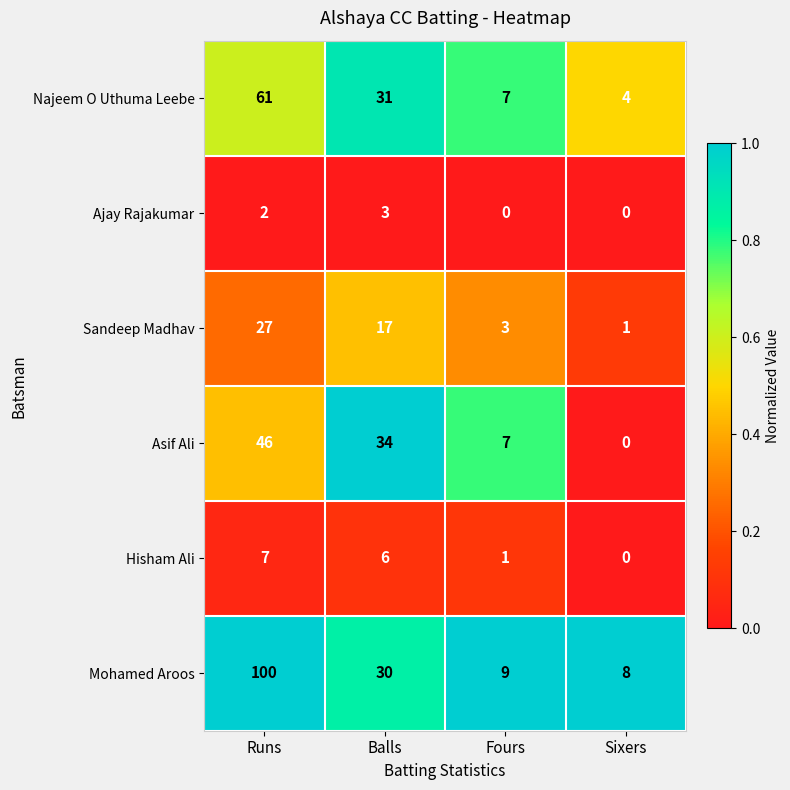

At Runs, list the series in order from largest to smallest.

Mohamed Aroos, Najeem O Uthuma Leebe, Asif Ali, Sandeep Madhav, Hisham Ali, Ajay Rajakumar